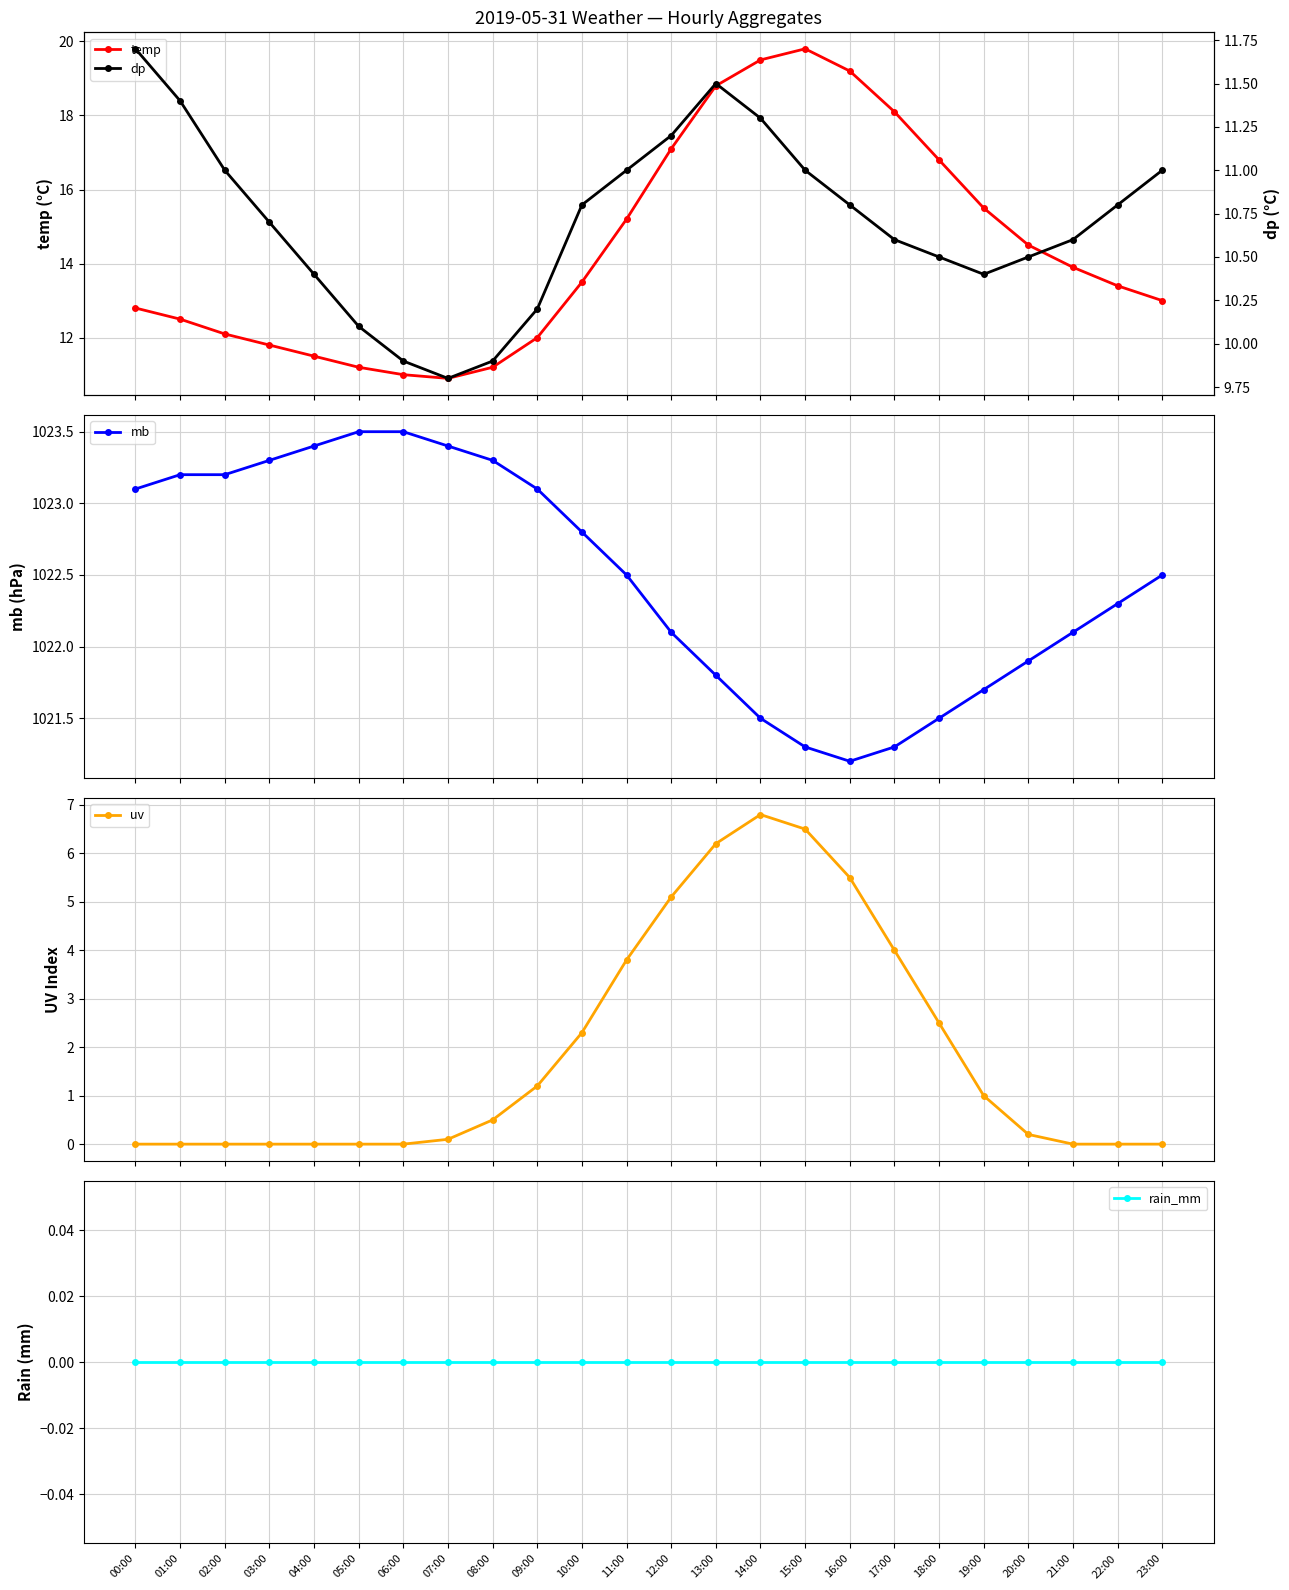

What is the average value of the uv series?

1.9